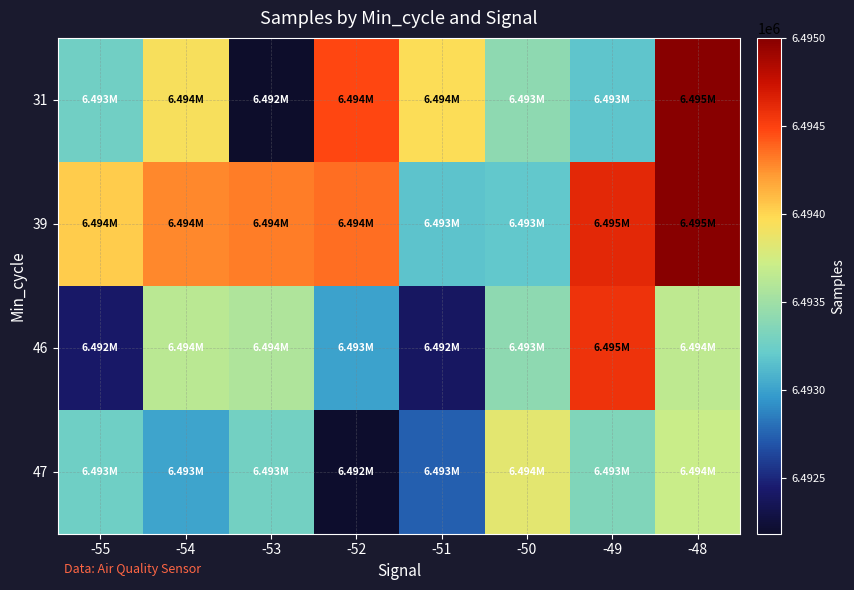

Reading left to right, extract all data points from this chart.

31: -55=6493270	-54=6493940	-53=6492184	-52=6494473	-51=6493963	-50=6493410	-49=6493185	-48=6495001
39: -55=6494038	-54=6494277	-53=6494309	-52=6494353	-51=6493164	-50=6493192	-49=6494623	-48=6495001
46: -55=6492416	-54=6493632	-53=6493577	-52=6493002	-51=6492402	-50=6493410	-49=6494567	-48=6493657
47: -55=6493254	-54=6493012	-53=6493281	-52=6492197	-51=6492741	-50=6493843	-49=6493349	-48=6493707